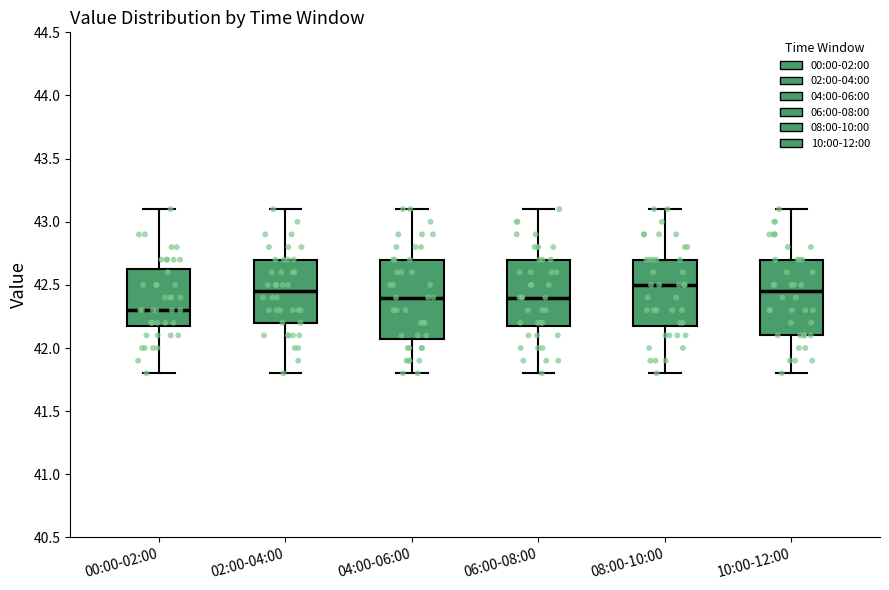

Reading left to right, read every box against the y-axis: the position of its median line, the range the box covers, and the ends of its whiskers. The values are not printed on the chart, so give them approximately, as read against the axis.

00:00-02:00: median 42.30, box 42.20 to 42.65, whiskers 41.80 to 43.10
02:00-04:00: median 42.45, box 42.20 to 42.70, whiskers 41.80 to 43.10
04:00-06:00: median 42.40, box 42.10 to 42.70, whiskers 41.80 to 43.10
06:00-08:00: median 42.40, box 42.20 to 42.70, whiskers 41.80 to 43.10
08:00-10:00: median 42.50, box 42.20 to 42.70, whiskers 41.80 to 43.10
10:00-12:00: median 42.45, box 42.10 to 42.70, whiskers 41.80 to 43.10